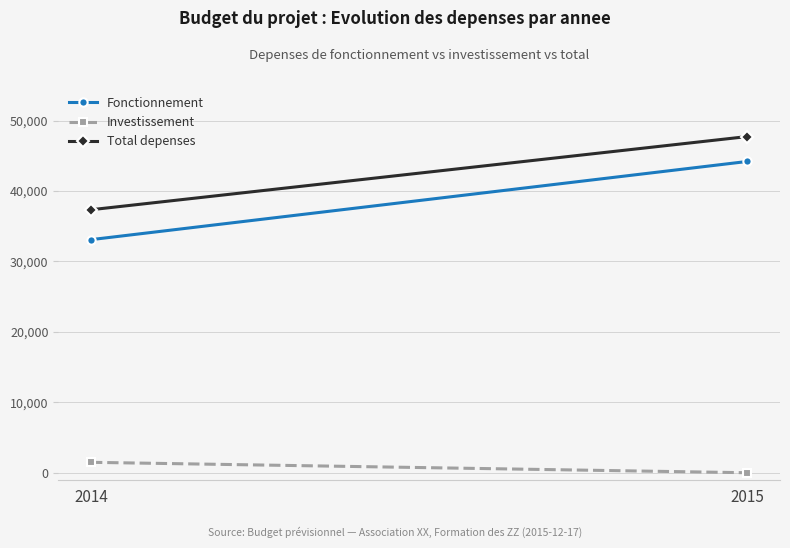

How many lines are shown in the chart?

3